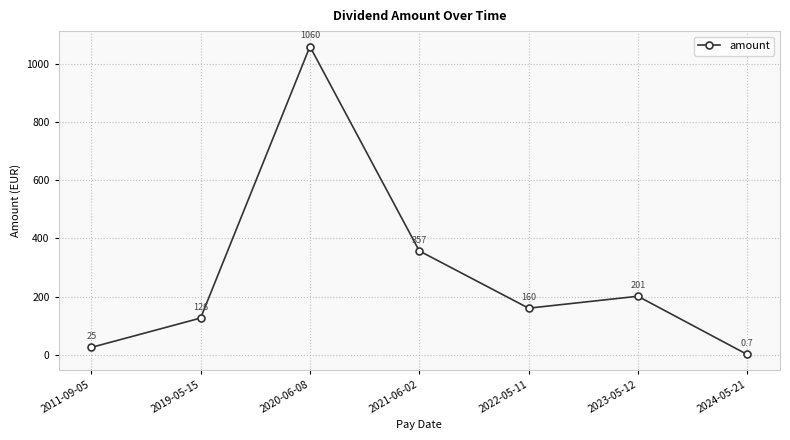

Approximately how many times larger is the value at 2020-06-08 compared to 2011-09-05?

42.4